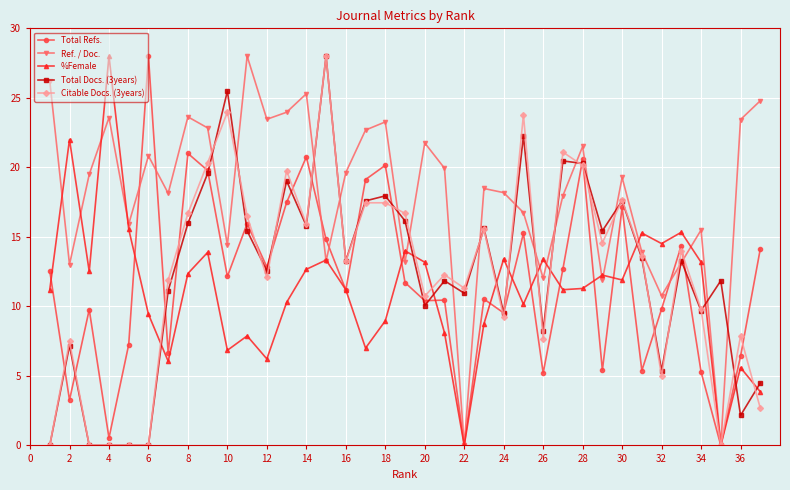

True or false: %Female has more than 1 points higher than both neighbors.

True